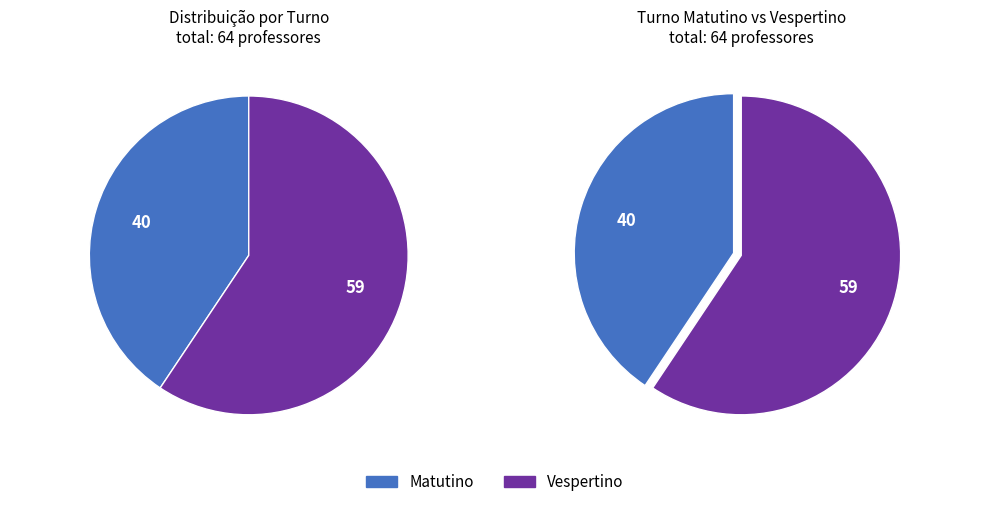

How many segments does this pie chart have?

2